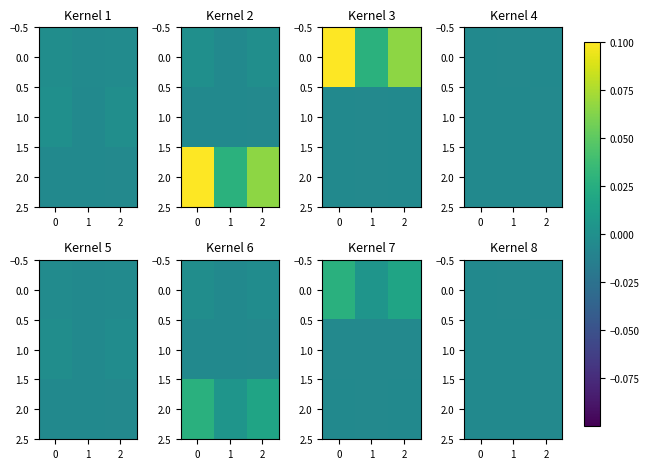

Is it true that 2.0 equals -0.0 at 2?

True